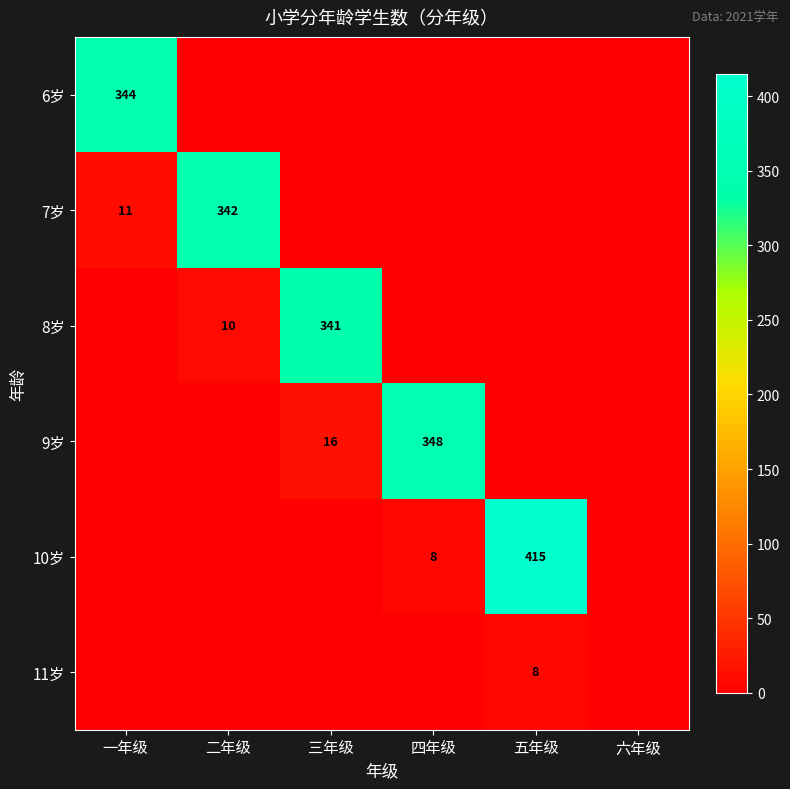

The value of 8岁 at 二年级 is 6. True or false?

False